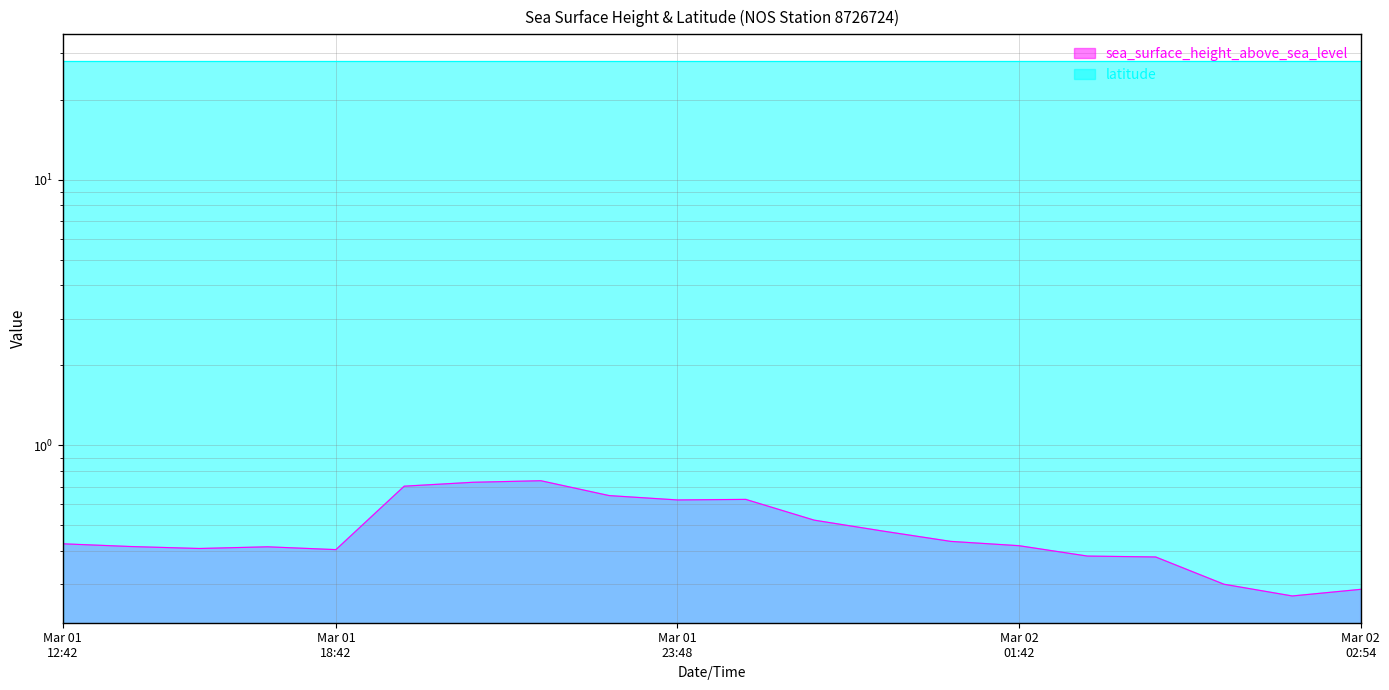

The value at 2016-03-02T00:48 is 0.8. True or false?

False